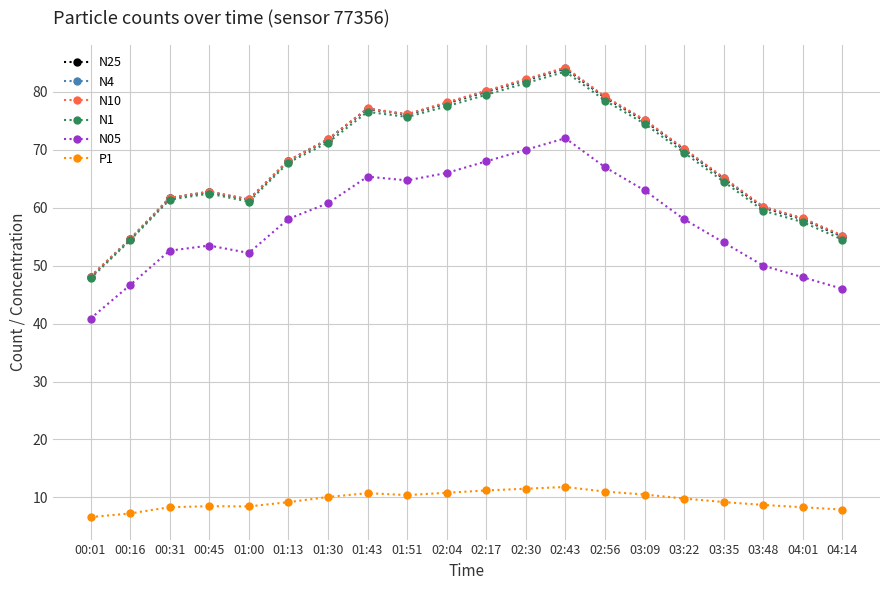

At which category is the sum across all series the highest?

02:43